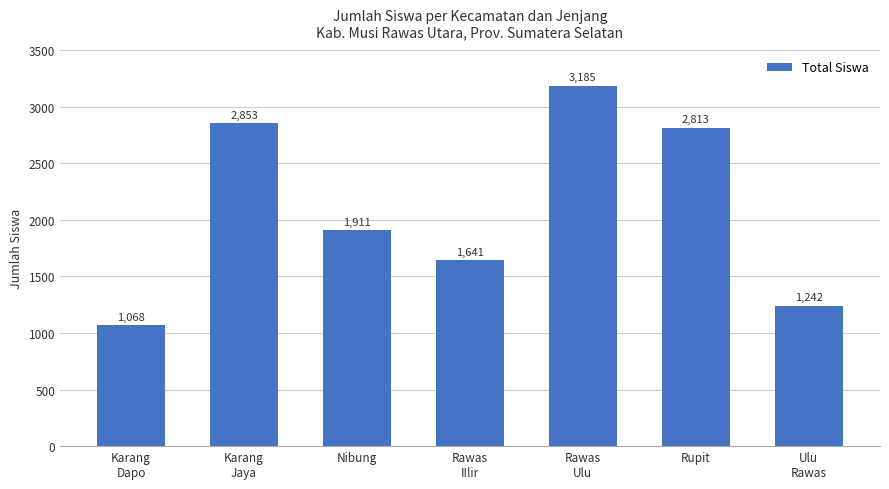

List the labels in order of value, smallest first.

Karang
Dapo, Ulu
Rawas, Rawas
IIlir, Nibung, Rupit, Karang
Jaya, Rawas
Ulu